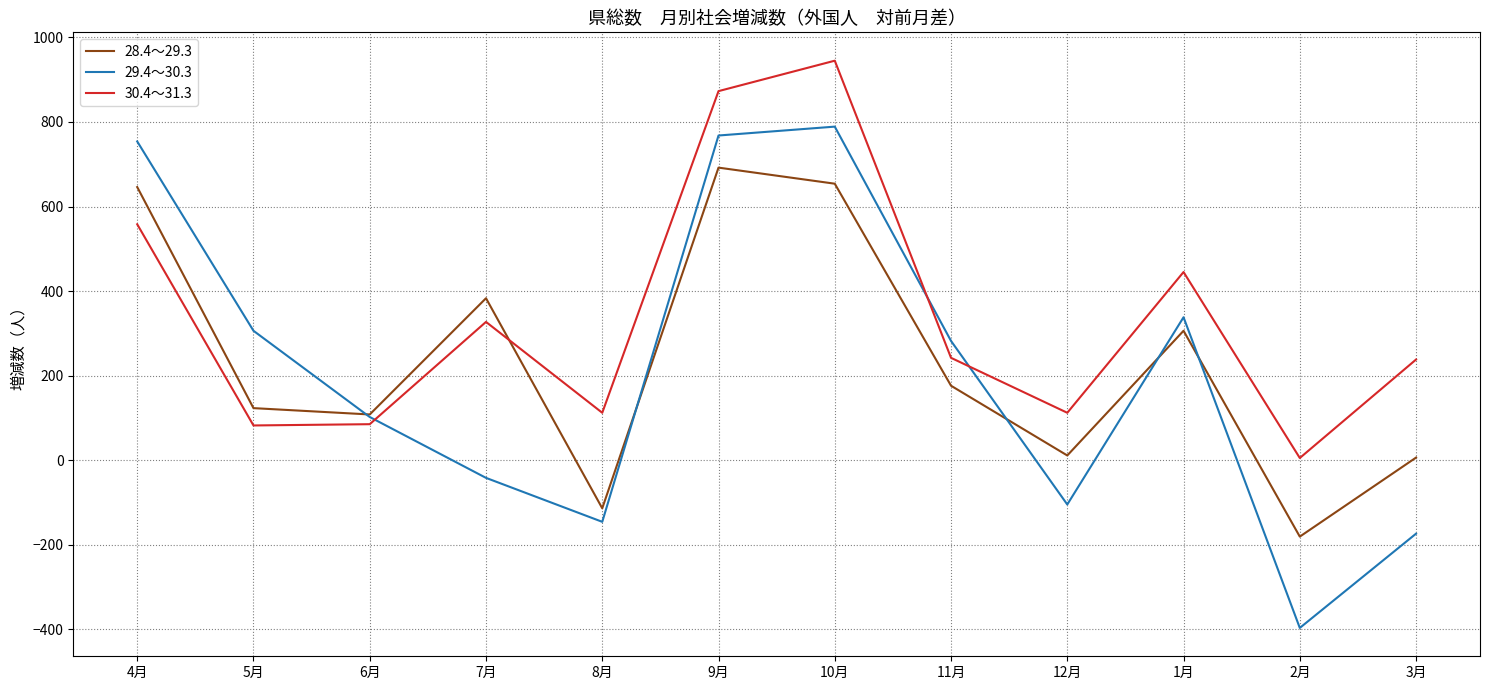

Where do 28.4～29.3 and 30.4～31.3 first cross each other?

7月 and 8月